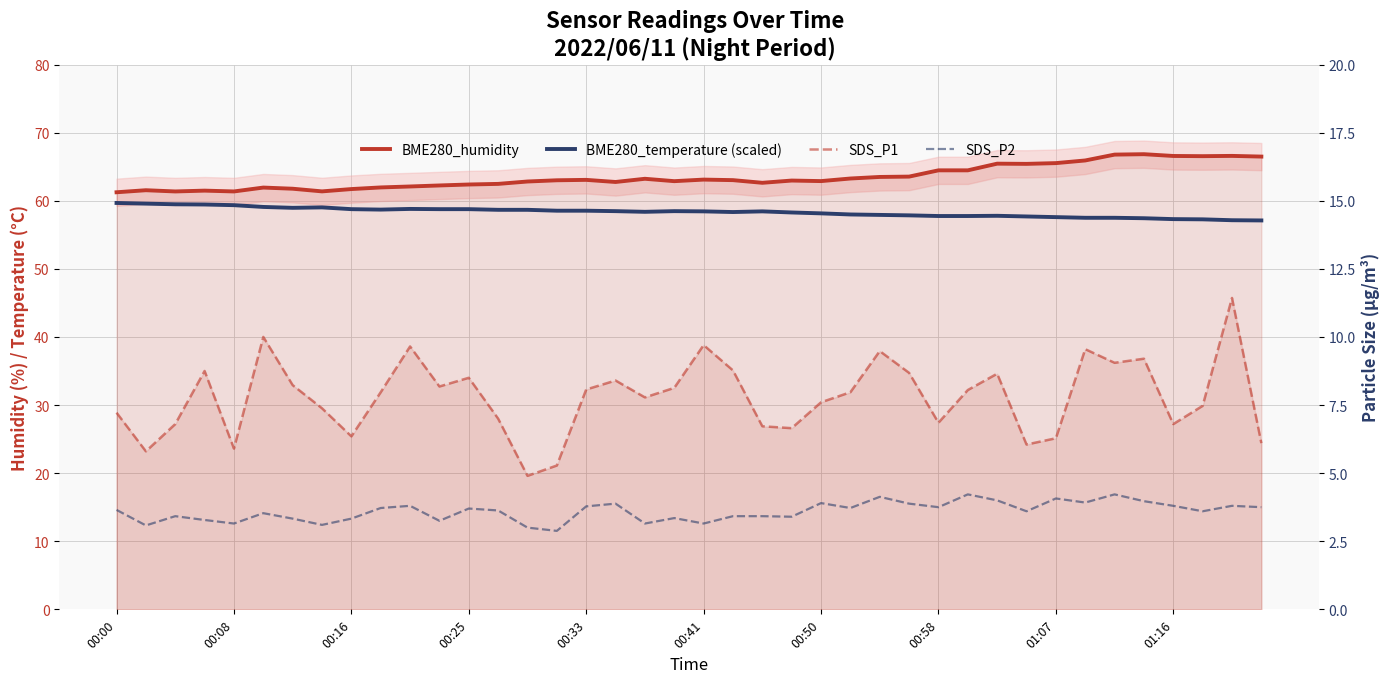

What is the total value across all series at 39?

133.4